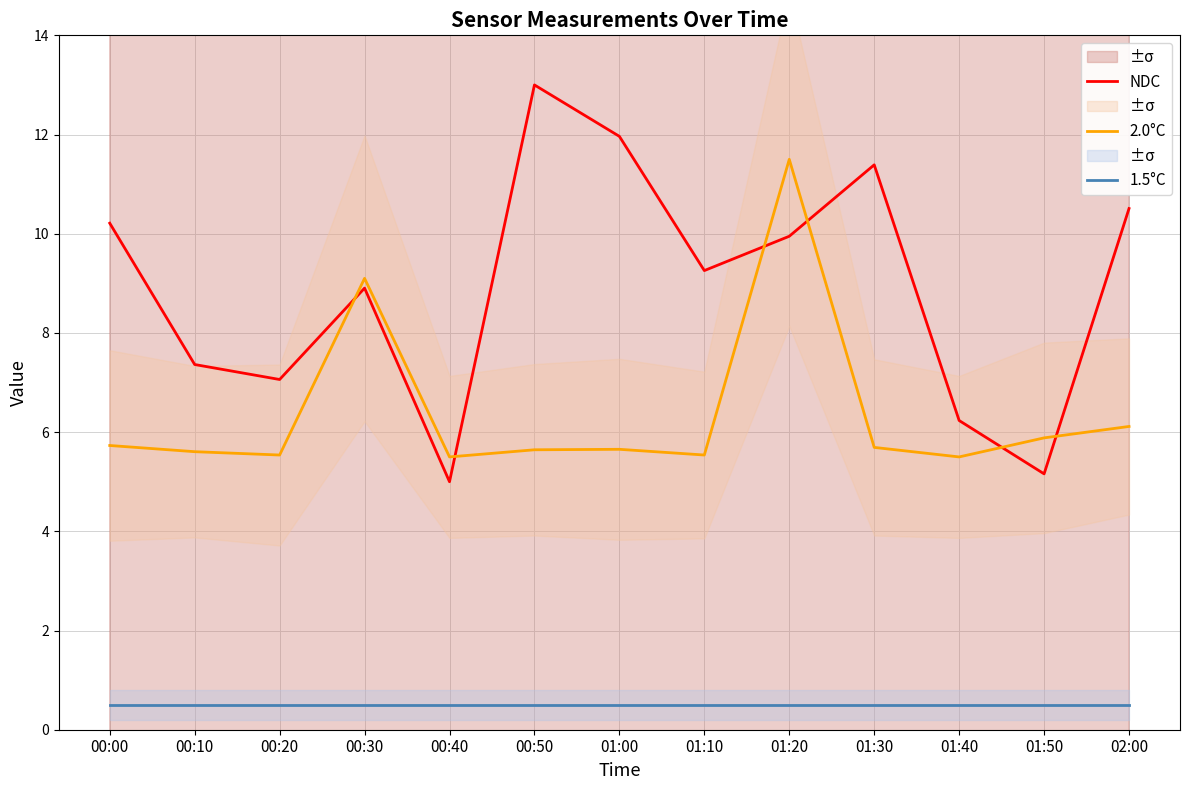

At how many categories does at least one series exceed 6?

11